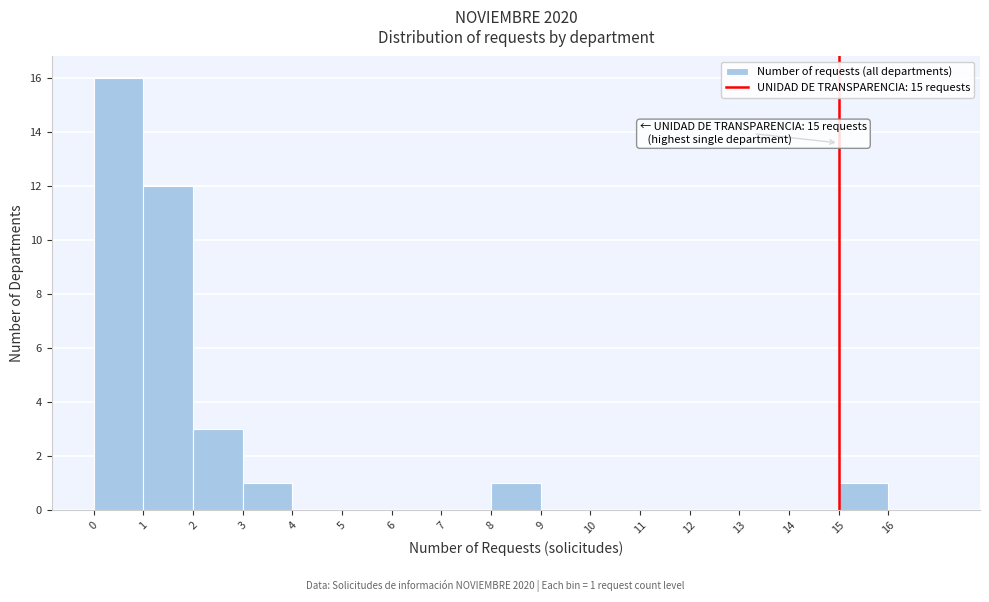

Which range on the x-axis has the tallest bar?

0 to 1